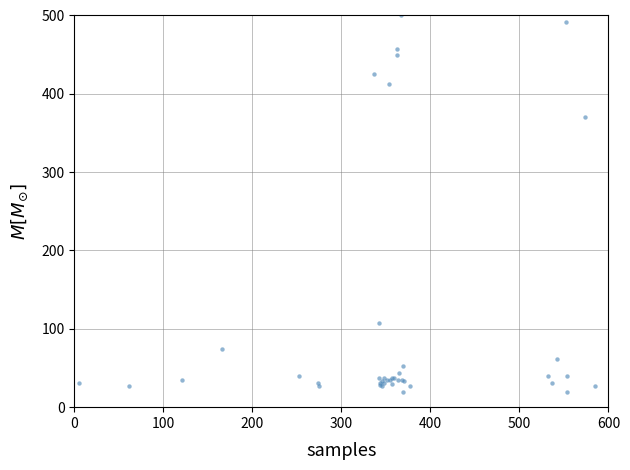

What Y value in the scatter plot is closest to 260?

370.3